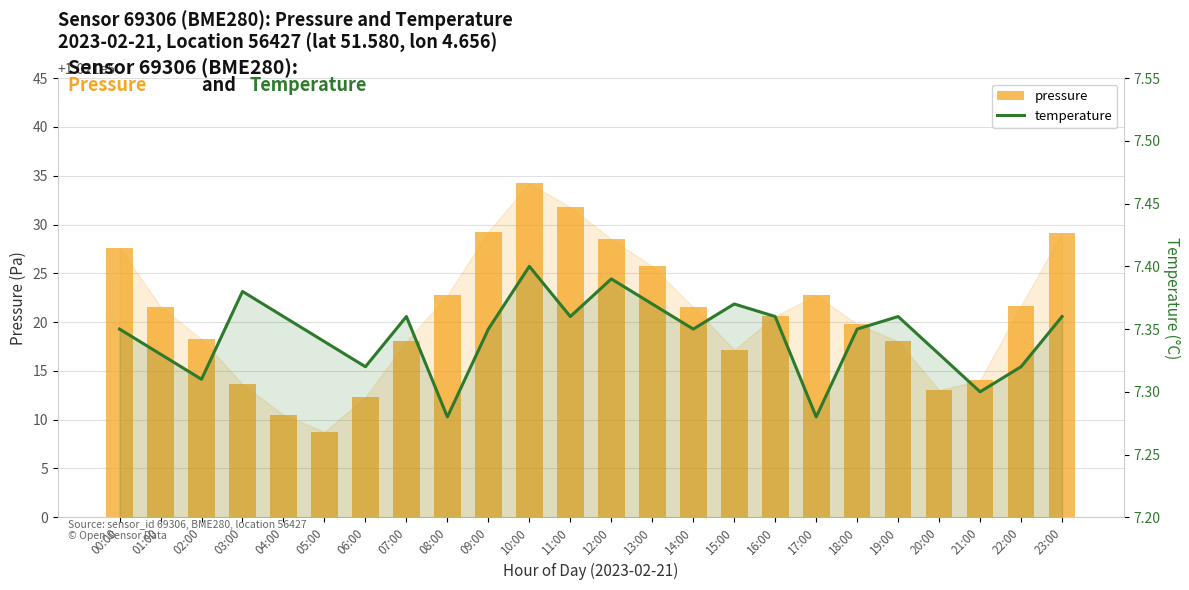

At 23:00, list the series in order from smallest to largest.

temperature, pressure